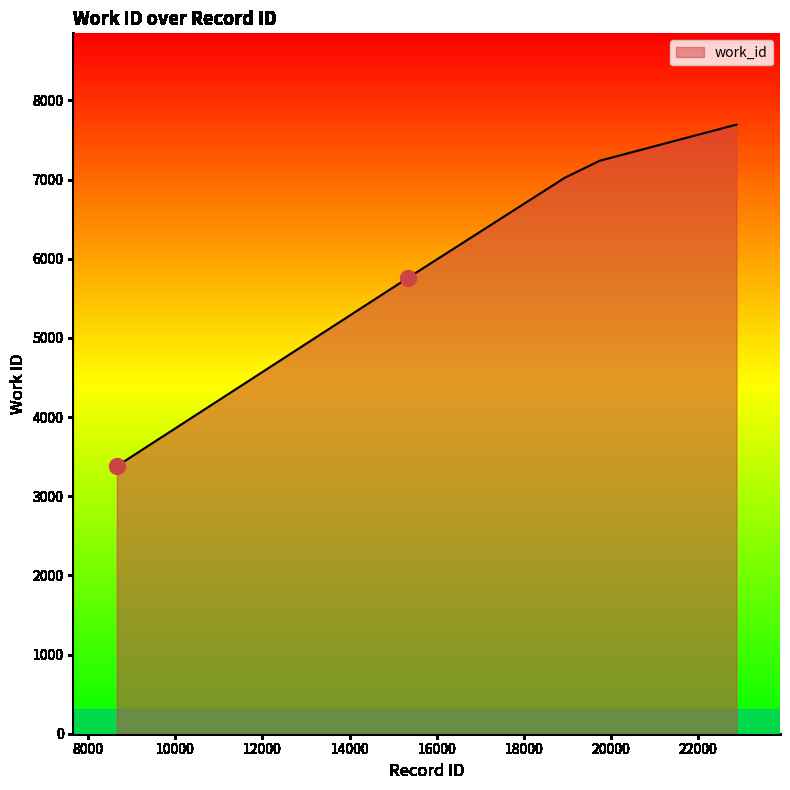

What is the difference between the maximum and minimum values?

4314